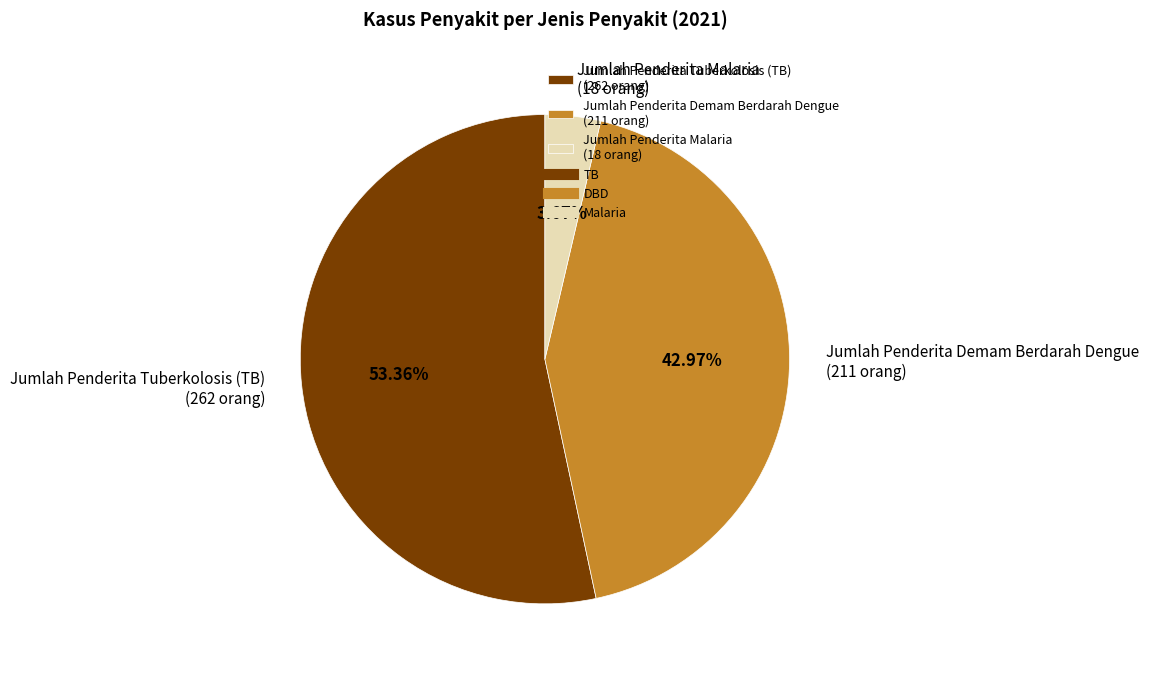

Combined, do Jumlah Penderita Tuberkolosis (TB) (262 orang) and Jumlah Penderita Demam Berdarah Dengue (211 orang) account for over 50%?

Yes